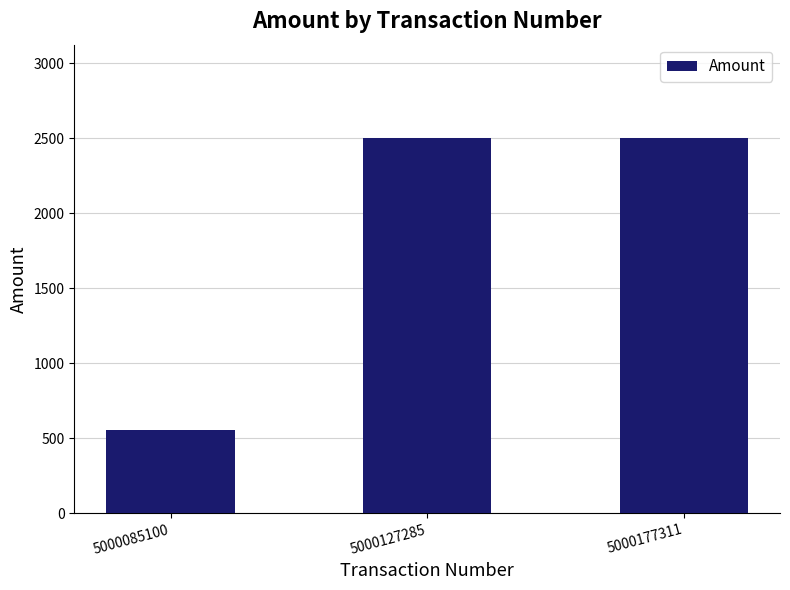

Reading right to left, extract all data points from this chart.

2500	2500	555